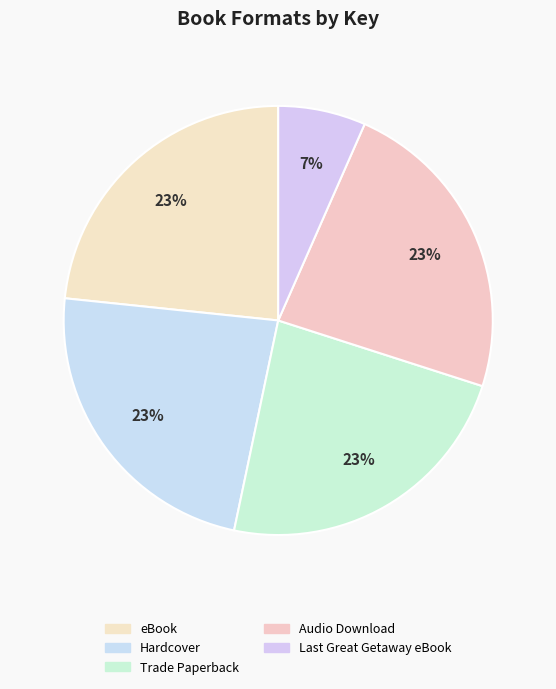

How many segments does this pie chart have?

5